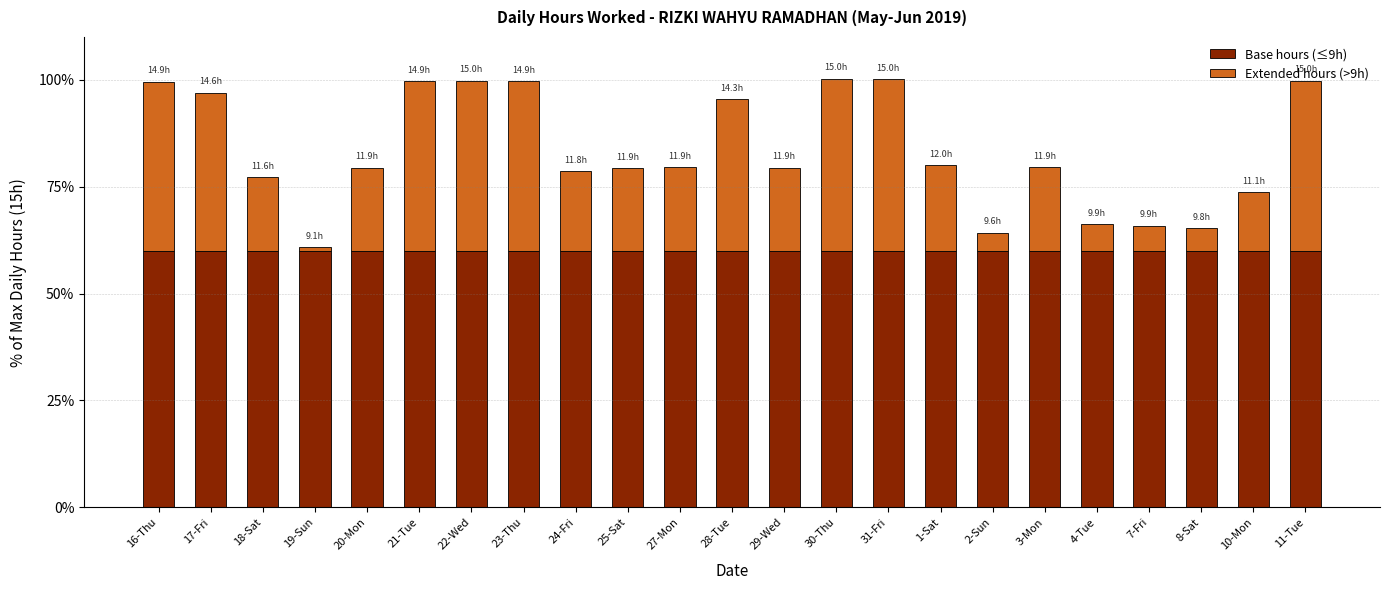

The value of Base hours (≤9h) at 22-Wed is 35.8. True or false?

False